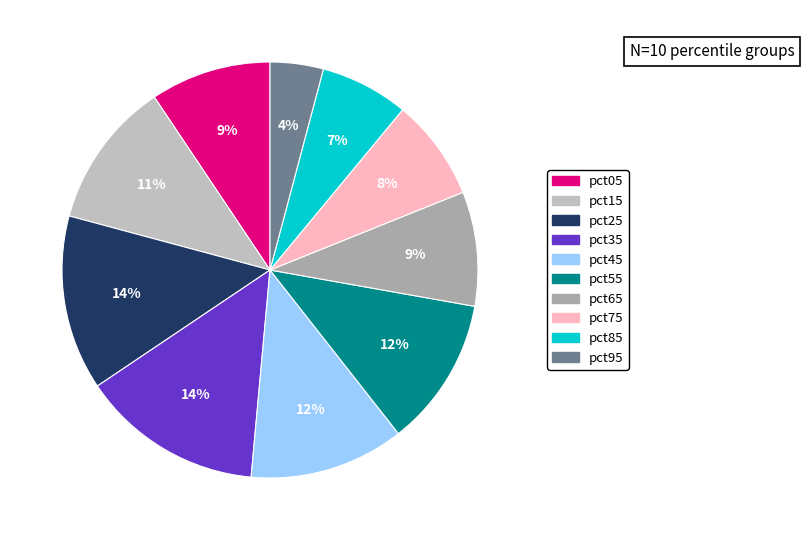

Does pct25 account for over 50% of the chart?

No